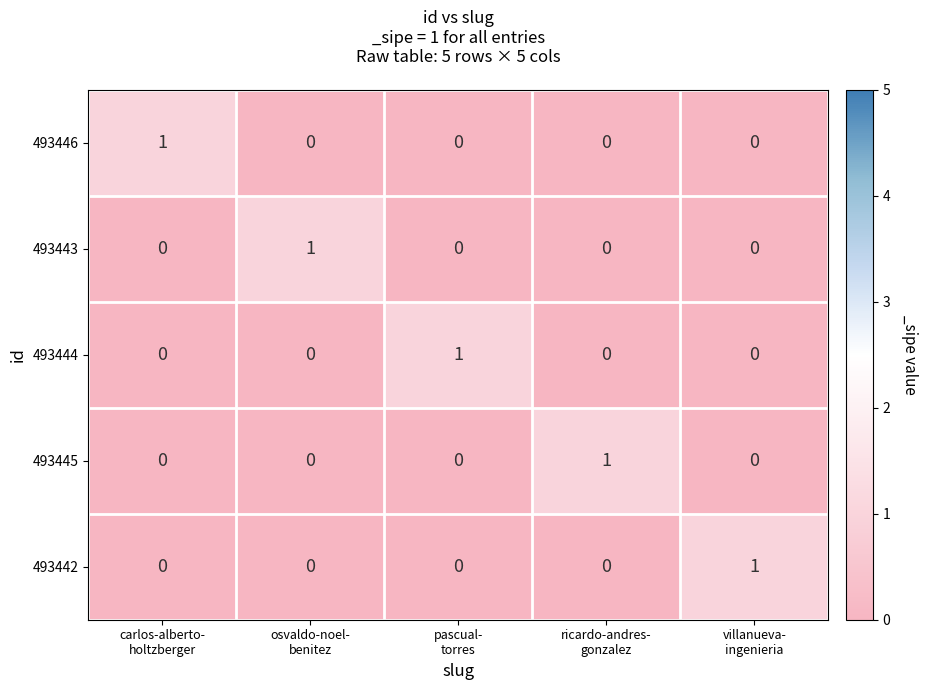

At how many categories does at least one series exceed 0?

5